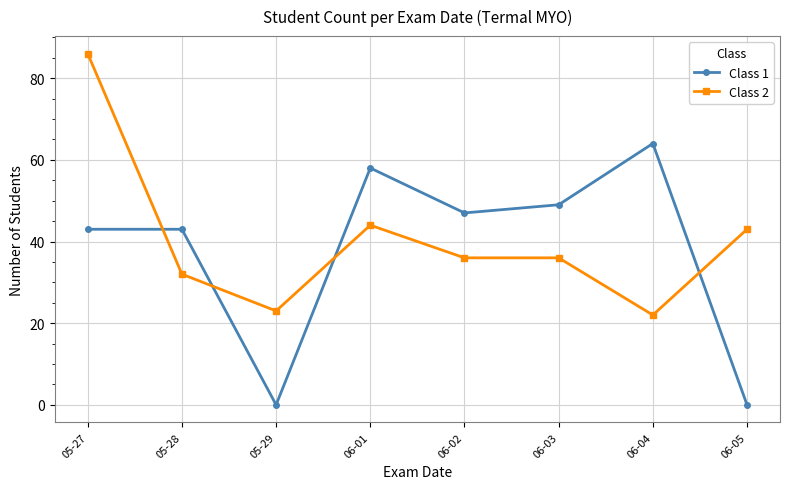

In Class 1, how many points are lower than both neighbors (excluding endpoints)?

2